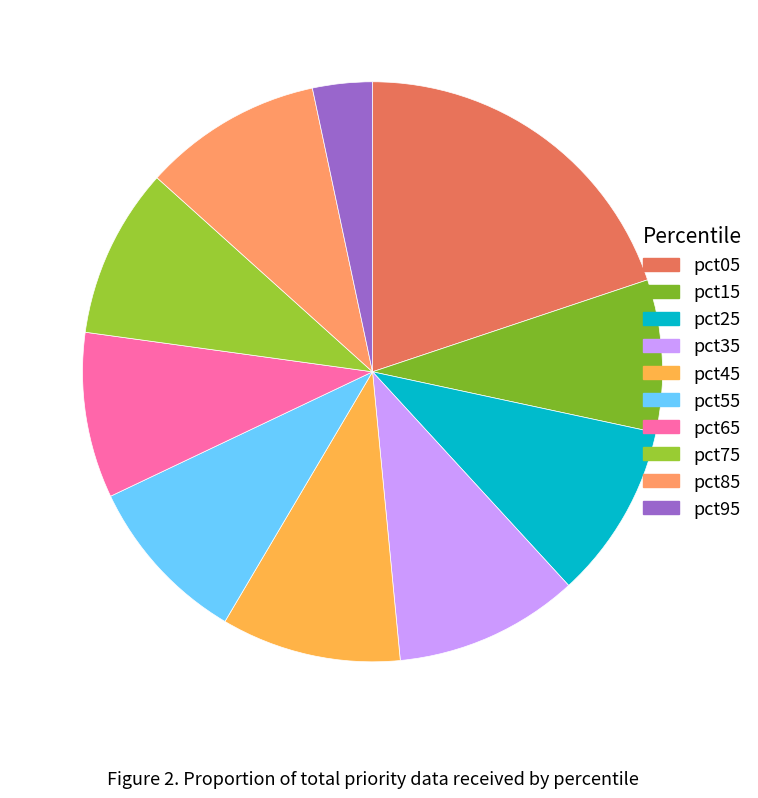

How many segments does this pie chart have?

10